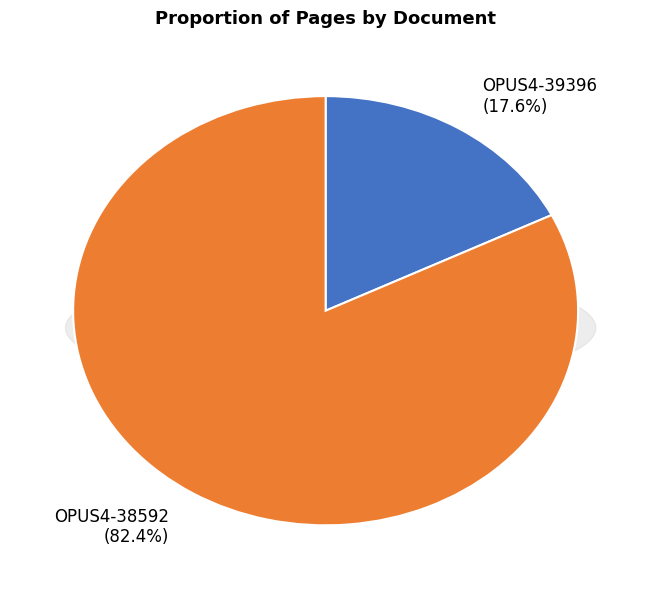

To the nearest percent, what is the combined percentage of OPUS4-39396 and OPUS4-38592?

100%